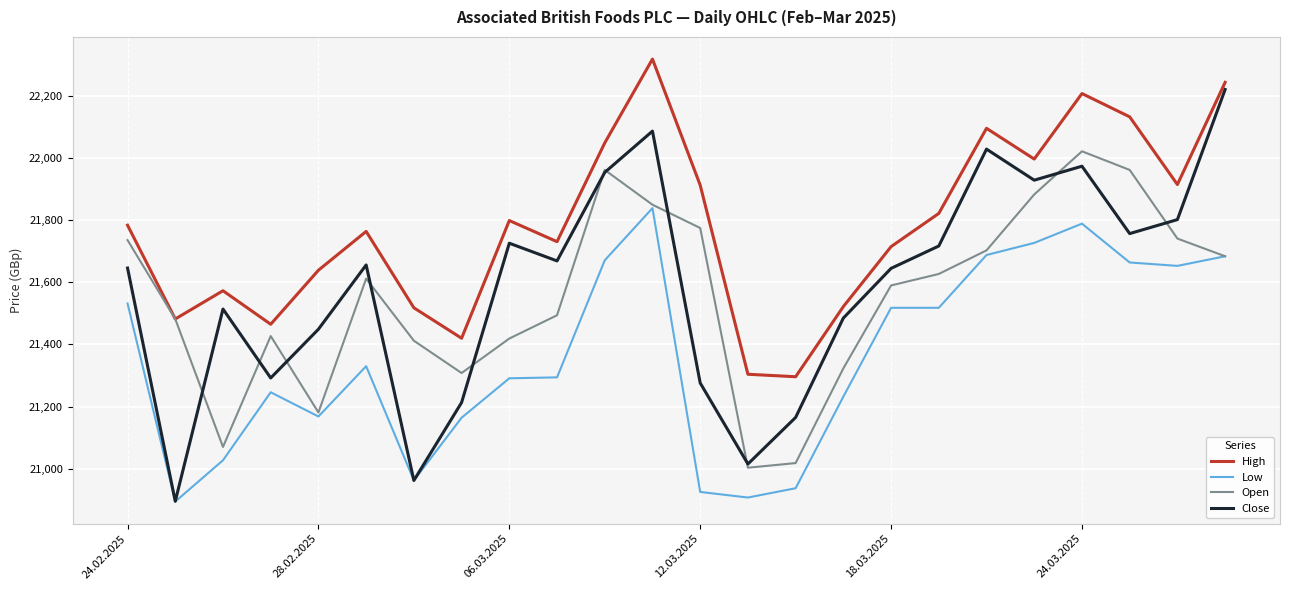

What is the average value of the Close series?

21587